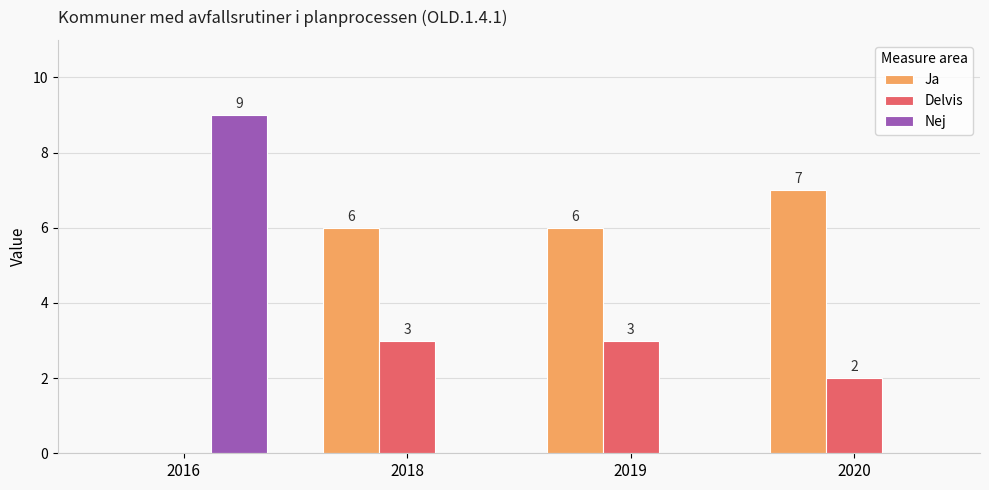

Is the value of Ja at 2018 greater than the value of Nej at 2016?

No